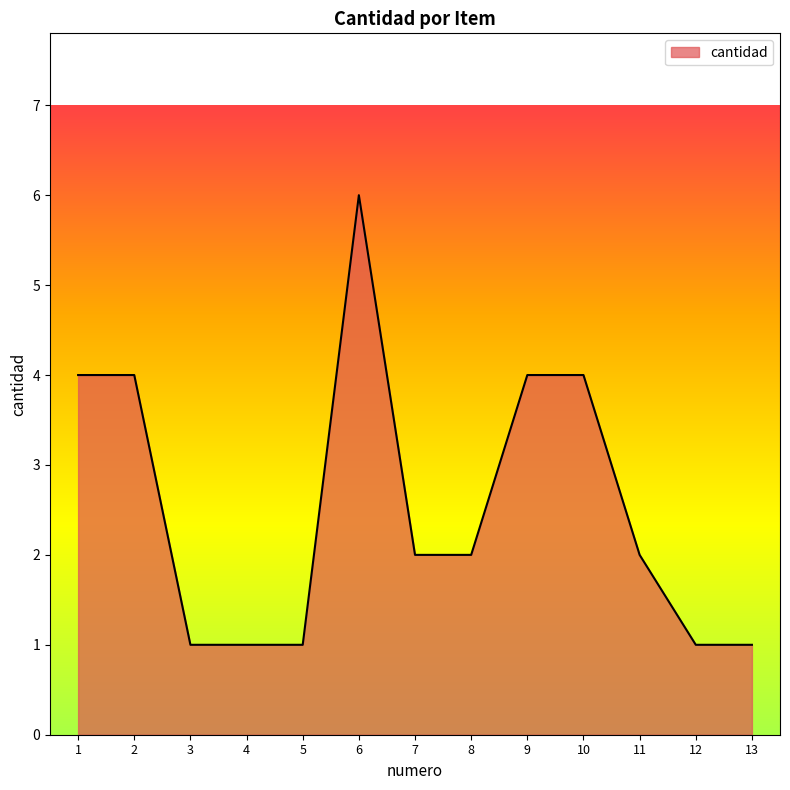

How many lines are shown in the chart?

1